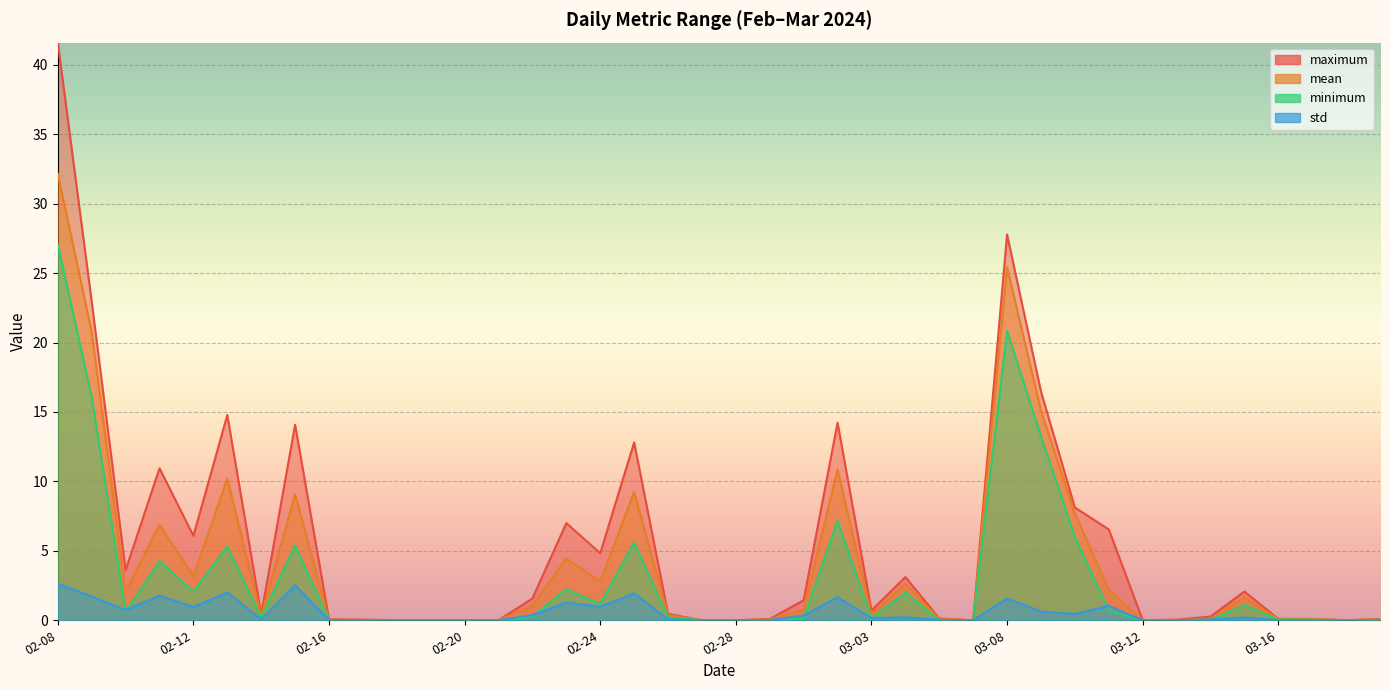

What position from the right is 03-04?

15